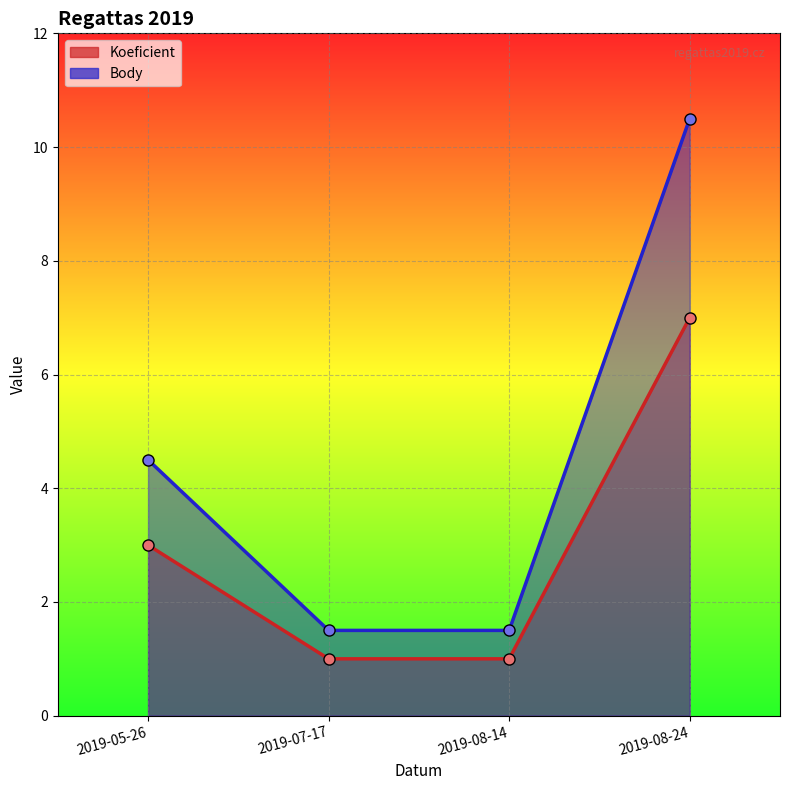

How many data points does each series have?

4